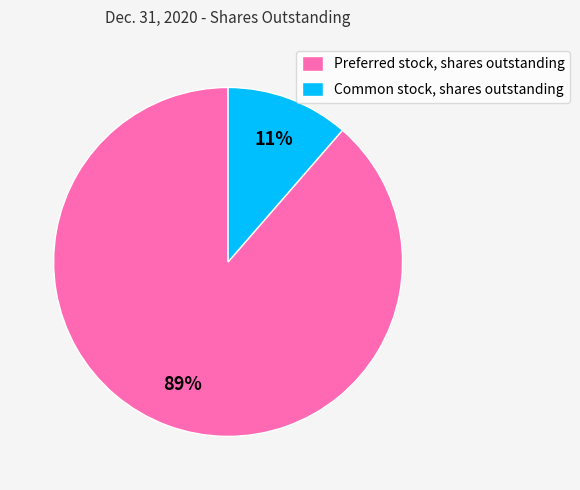

Does Common stock, shares outstanding account for over 50% of the chart?

No